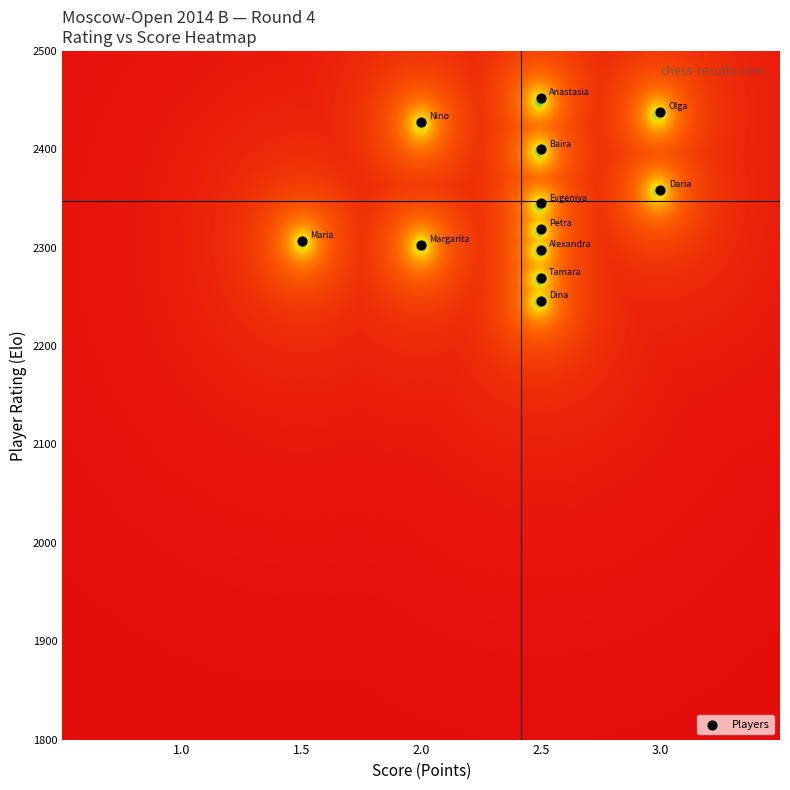

What is the average Y value?

2347